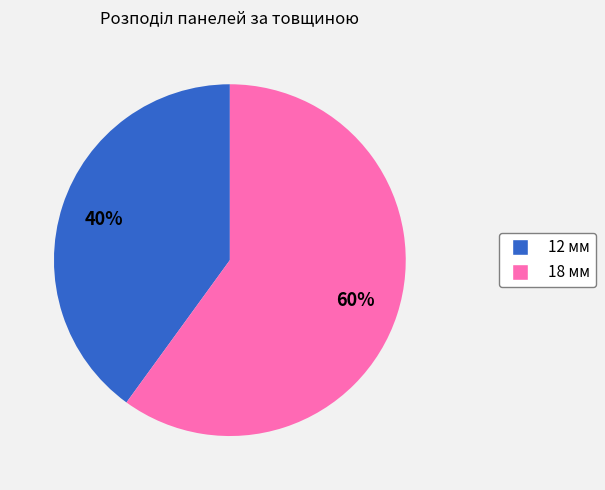

Between 12 мм and 18 мм, which is larger?

18 мм